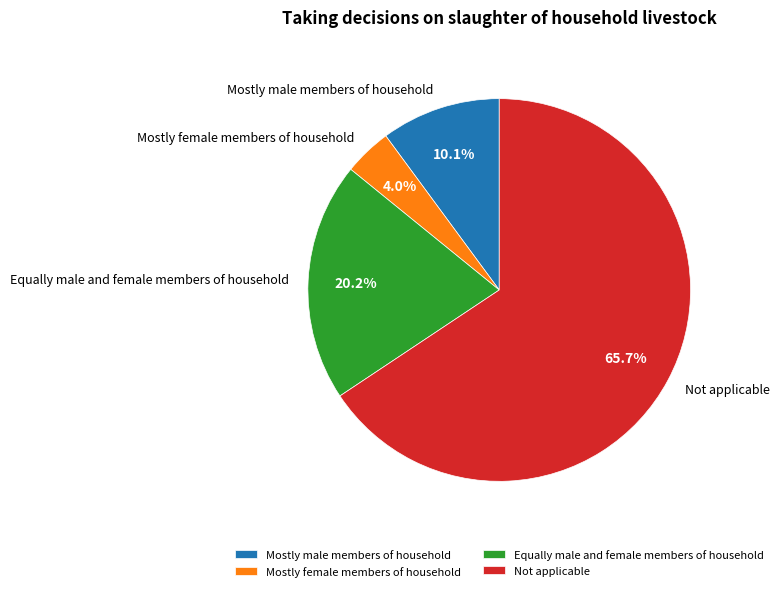

Is the sum of Equally male and female members of household and Not applicable greater than half?

Yes